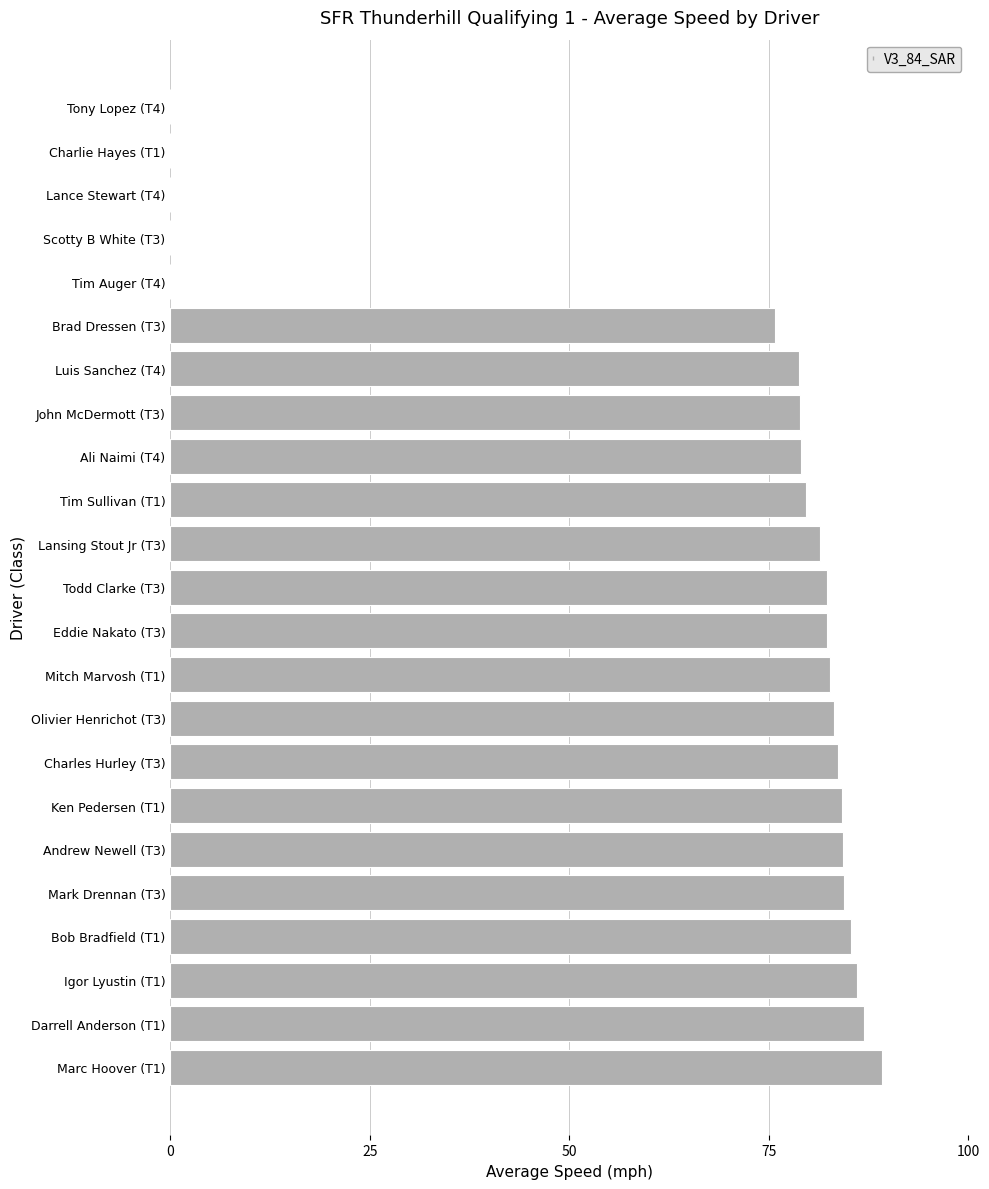

At which label is the value closest to 44?

Brad Dressen (T3)